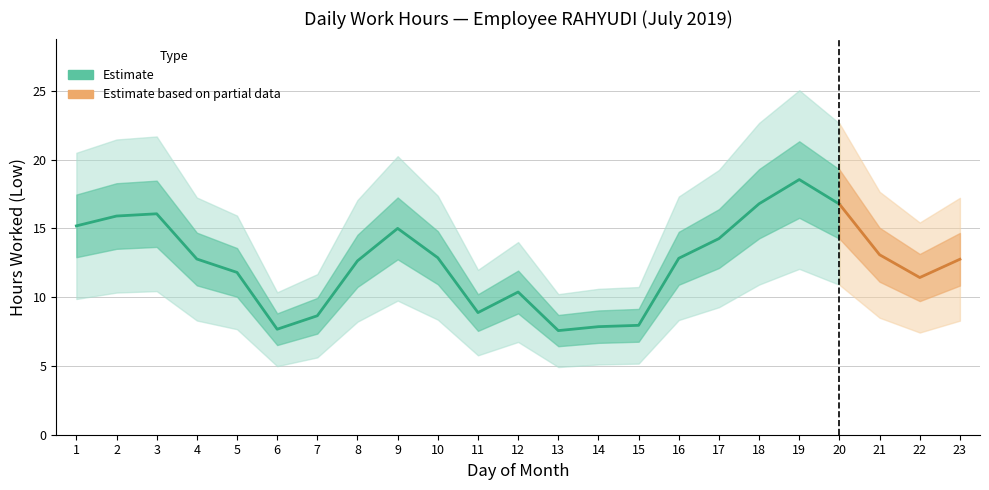

What is the sum of all values?

287.8